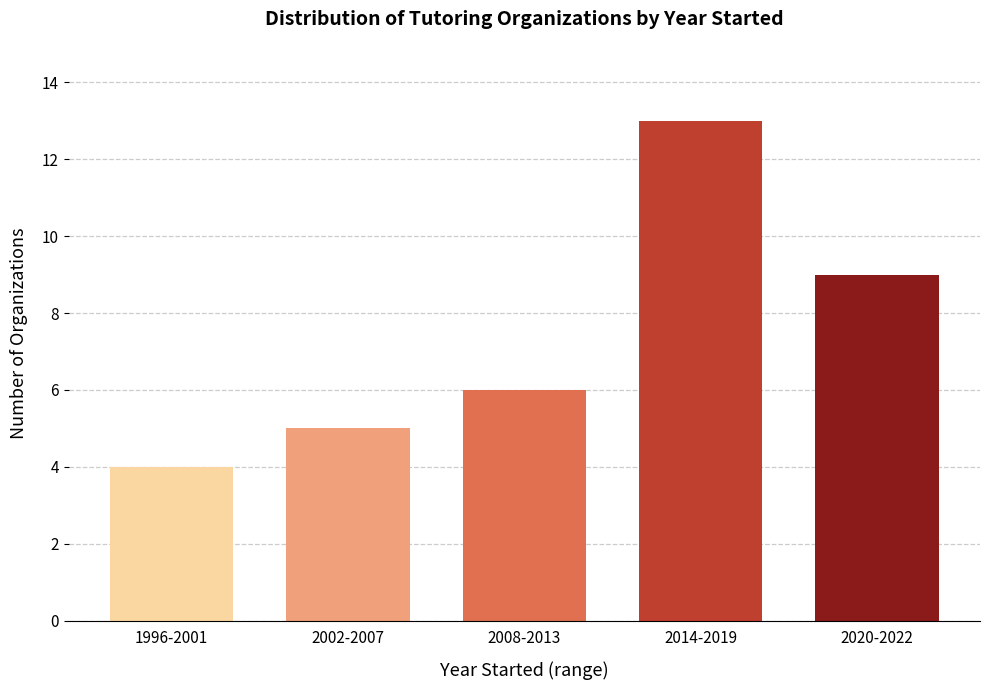

Reading left to right, extract all data points from this chart.

4	5	6	13	9